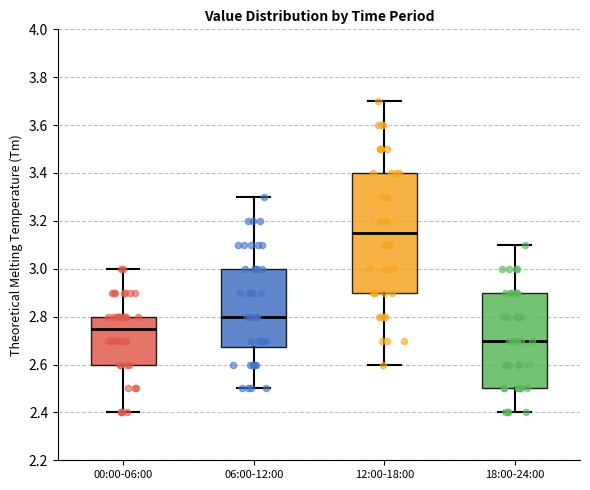

Which box's median line is the highest?

12:00-18:00